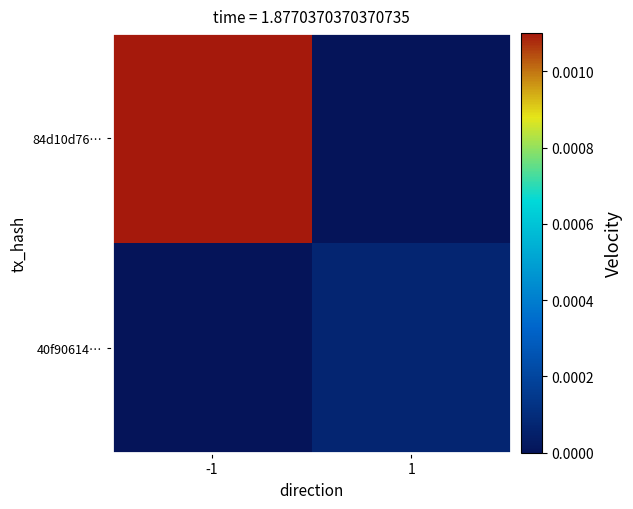

Which has a higher value, -1 or 1?

-1